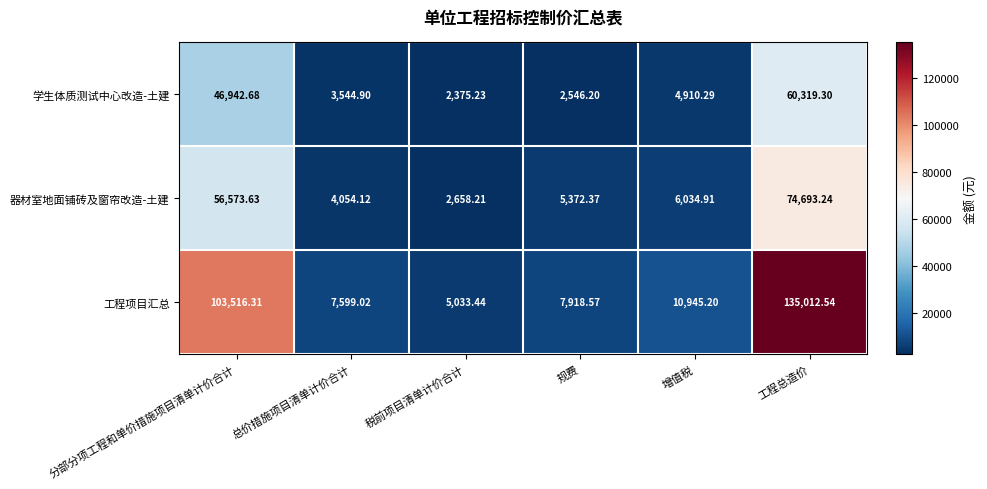

Rank the series by their average value, from lowest to highest.

学生体质测试中心改造-土建, 器材室地面铺砖及窗帘改造-土建, 工程项目汇总